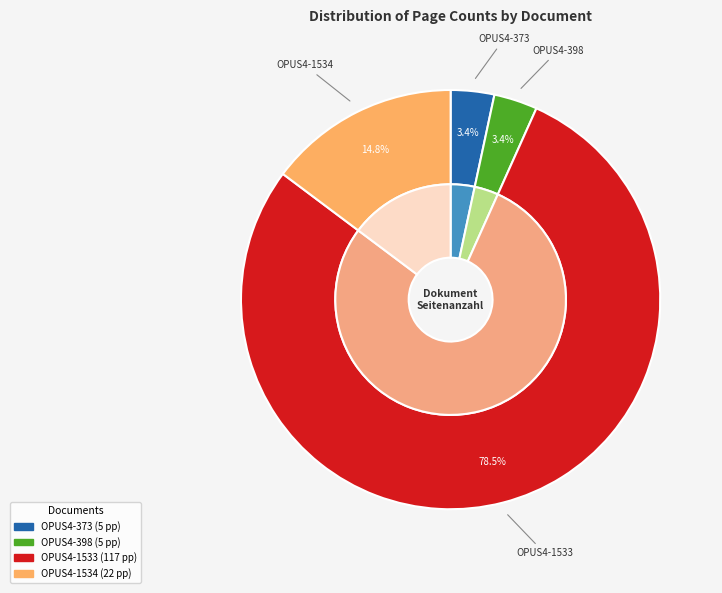

What is the largest slice in the pie chart?

OPUS4-1533